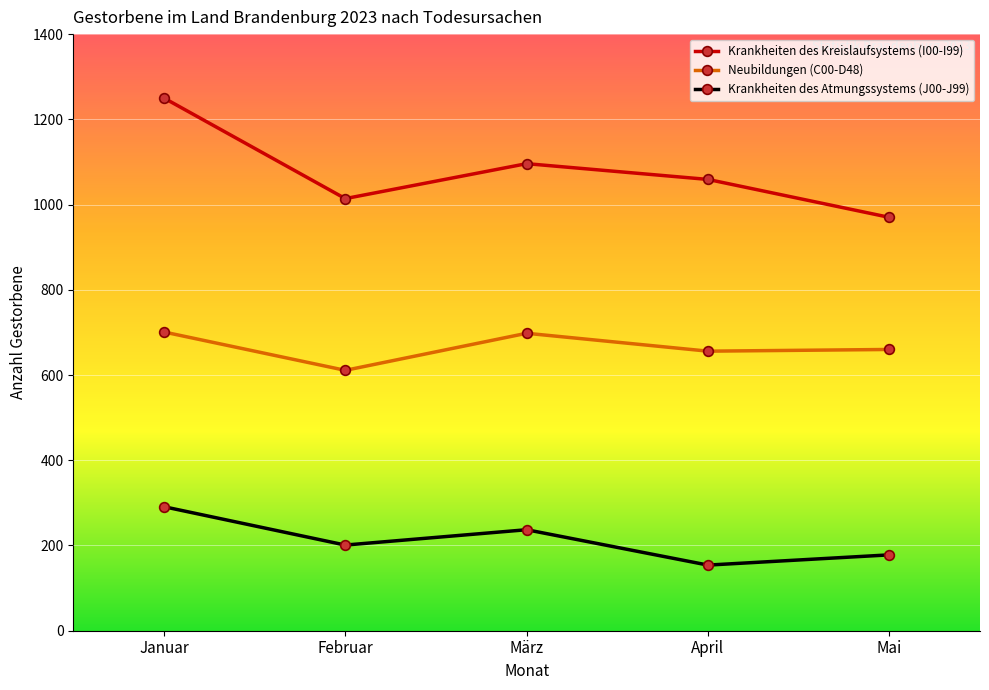

What is the approximate value of Krankheiten des Atmungssystems (J00-J99) at März, to the nearest 5?

235